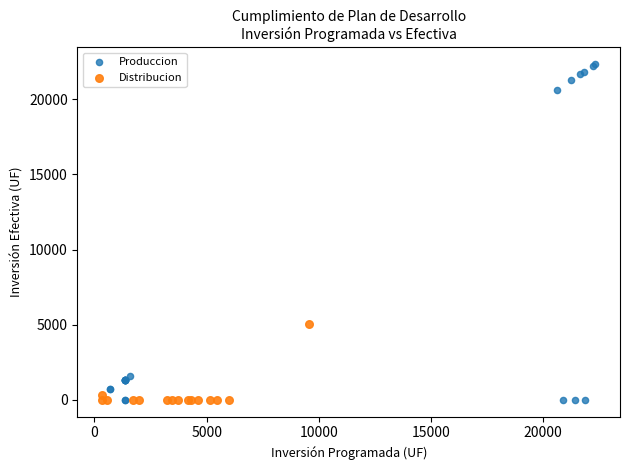

Which series has the widest spread of Y values?

Produccion